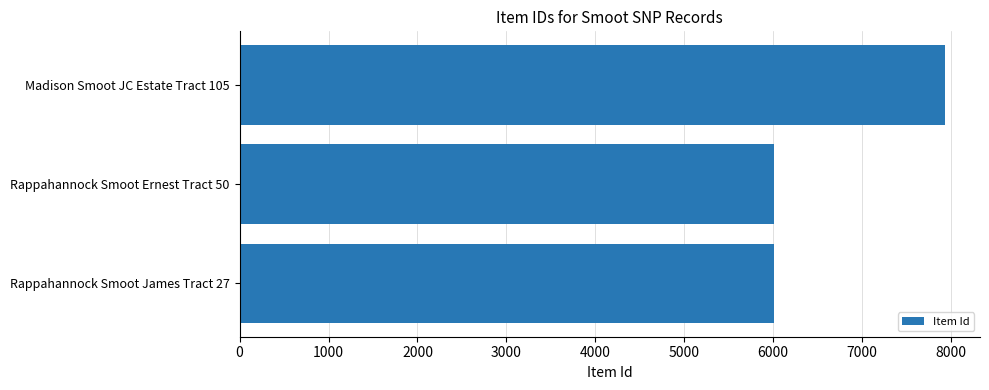

What is the difference between the maximum and minimum values?

1916